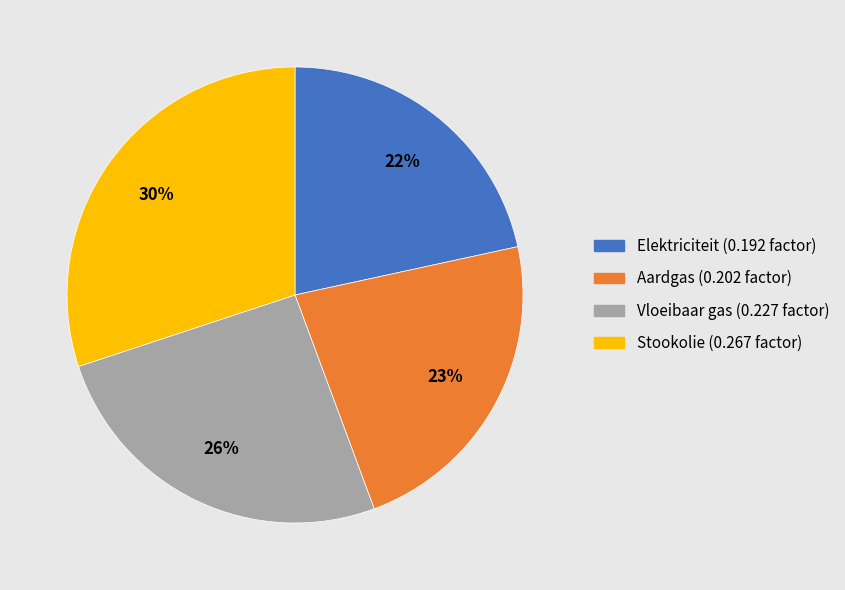

How many slices are in this pie chart?

4